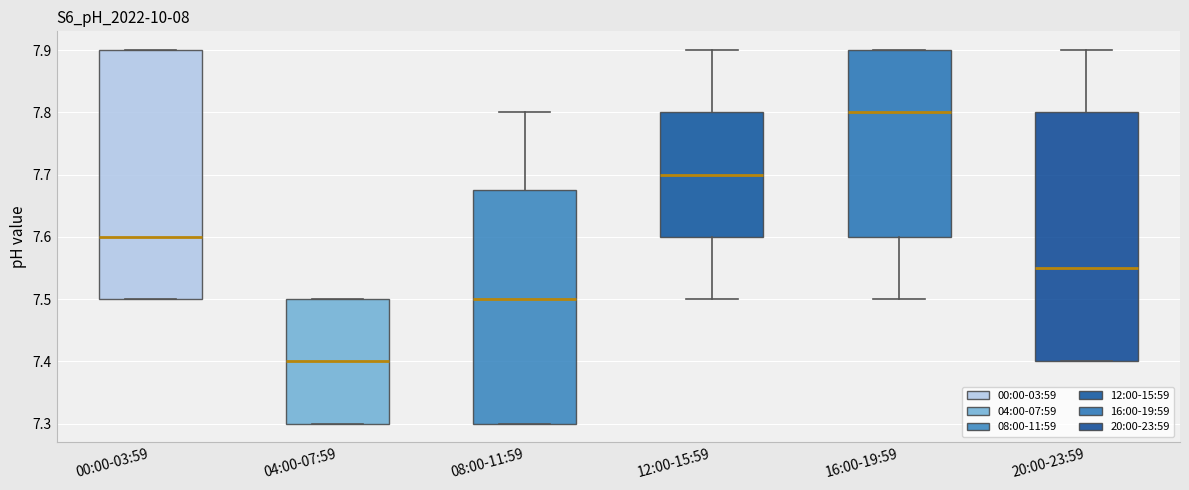

Where does the median line of the box for 08:00-11:59 sit on the y-axis? The values are not printed on the chart, so give them approximately, as read against the axis.

7.50